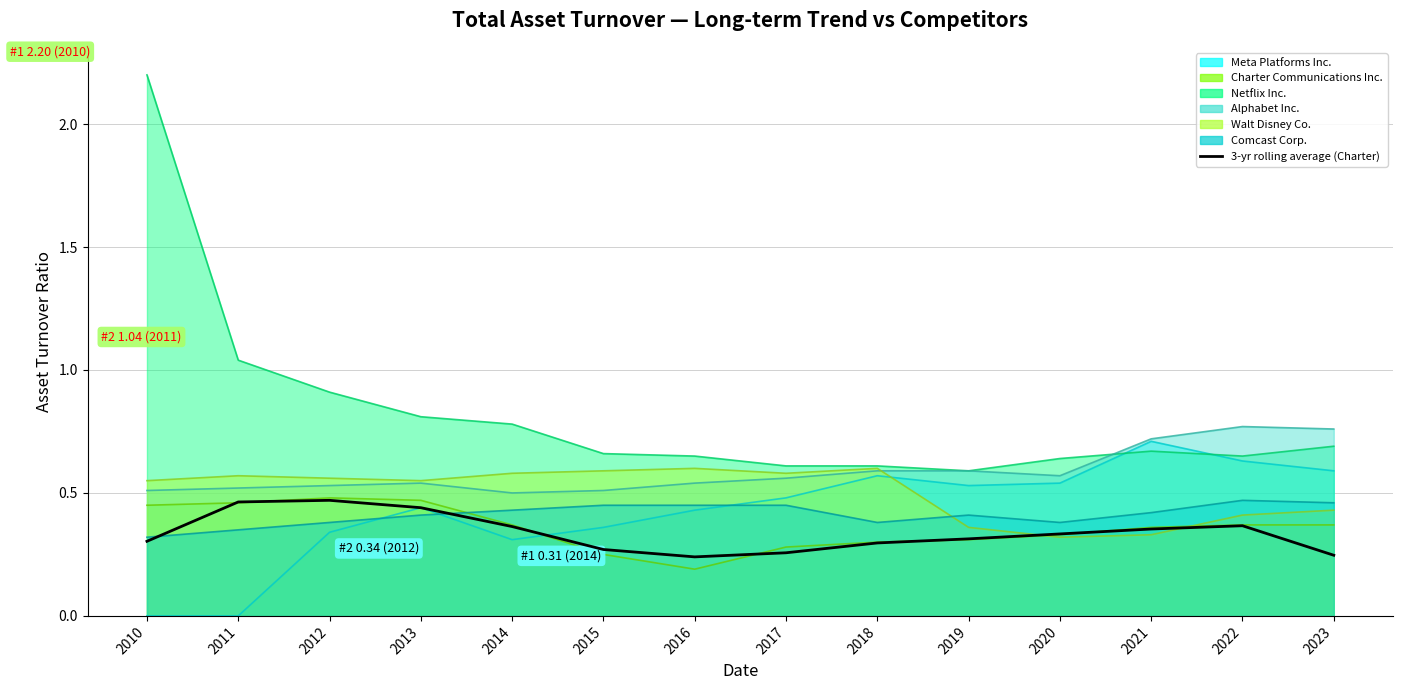

Is it true that the value at 2019 is 0.3?

True